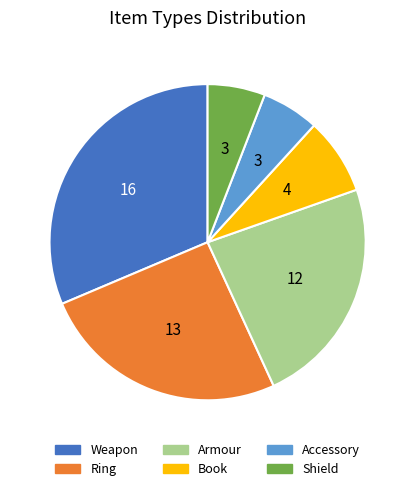

Is it true that Ring is 40% of the pie?

False